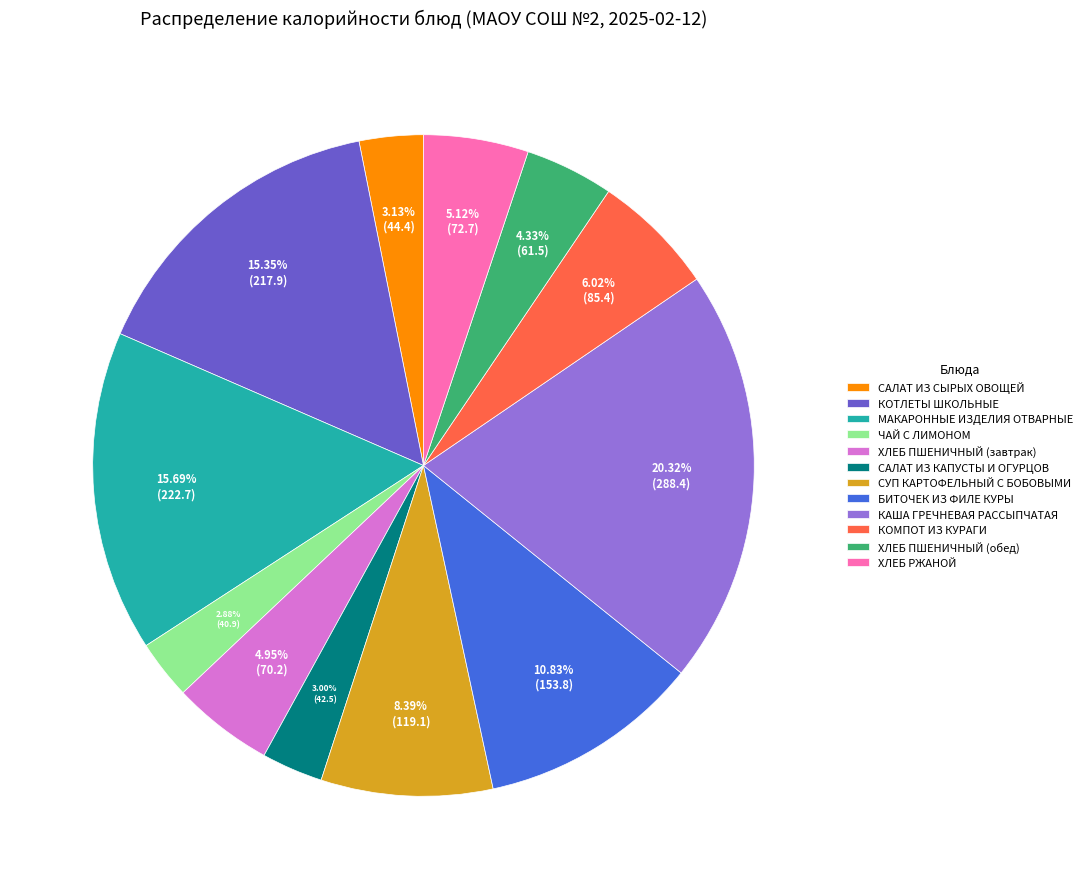

To the nearest percent, what is the average slice percentage?

8%